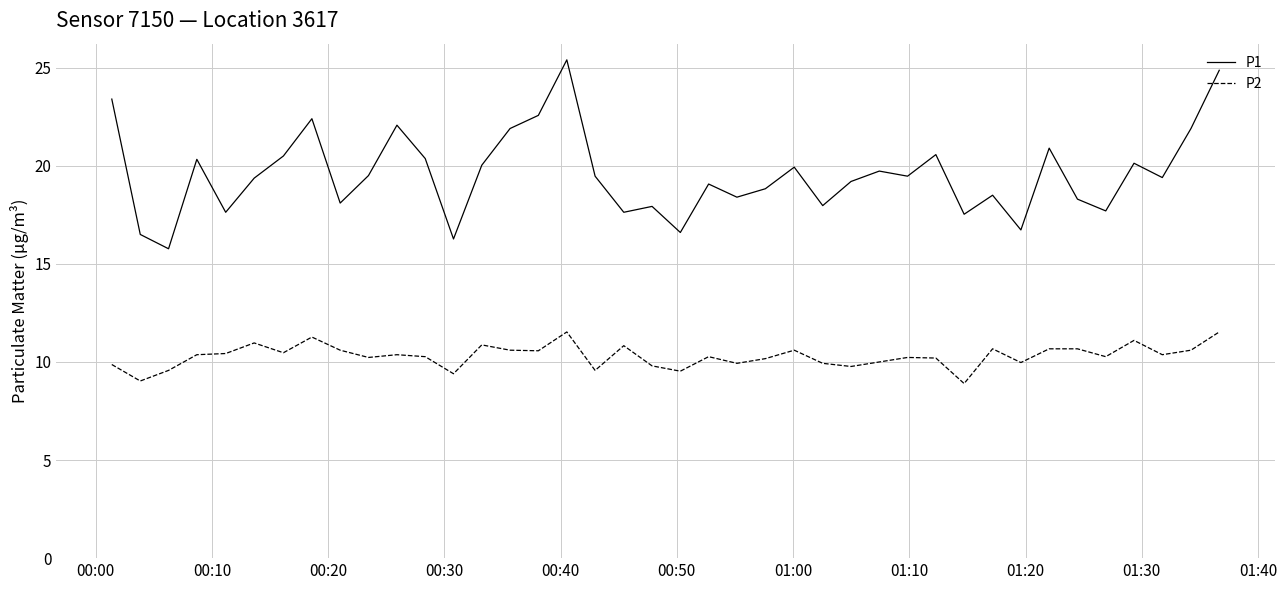

Rank the series by their maximum value, from lowest to highest.

P2, P1